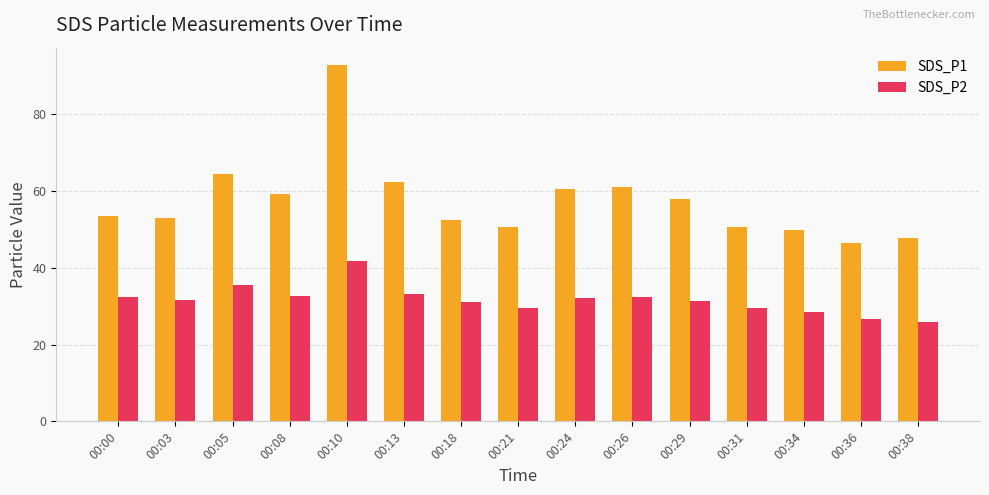

The SDS_P1 series shows 80.0 at 00:03. True or false?

False